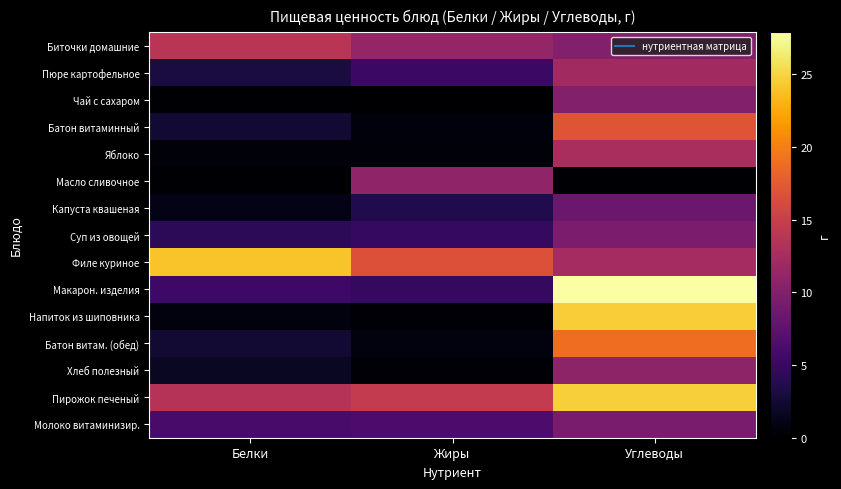

Between Жиры and Углеводы, which is larger?

Жиры